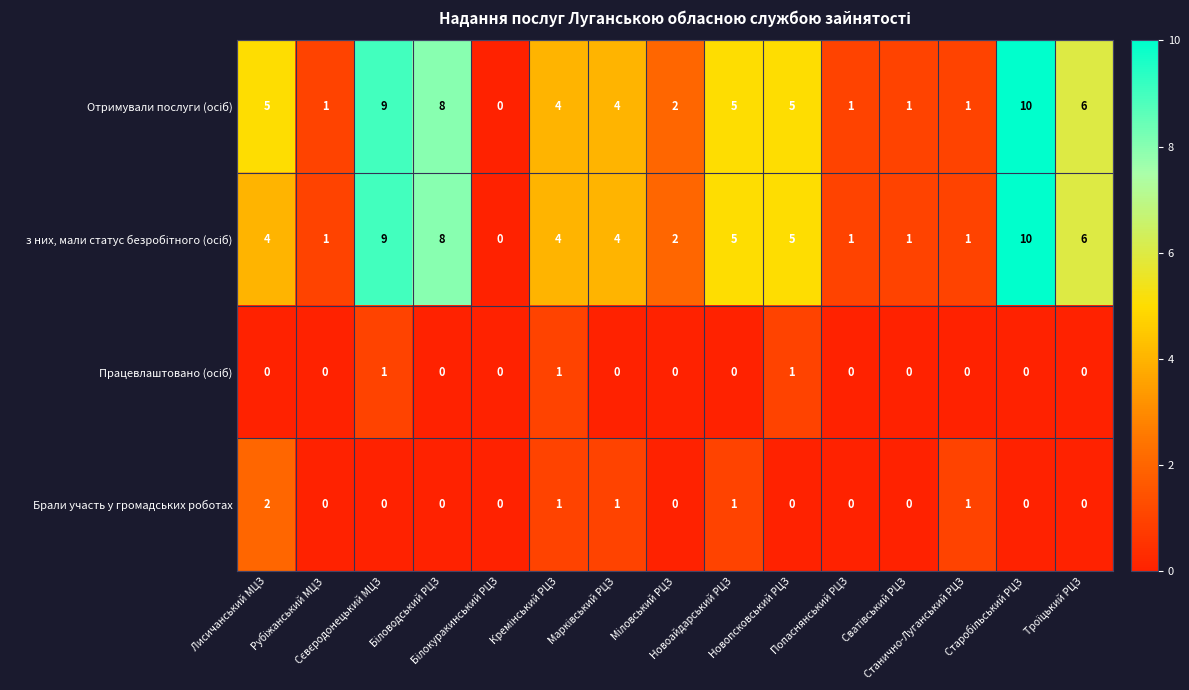

How many Брали участь у громадських роботах values are between 0 and 1?

14